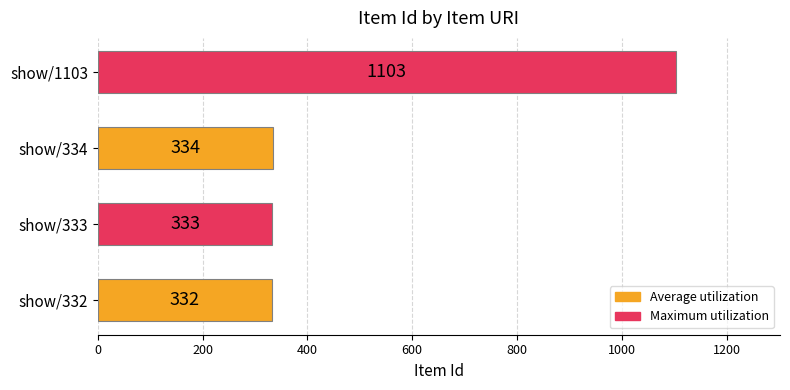

Rank the categories by value from lowest to highest.

show/332, show/333, show/334, show/1103